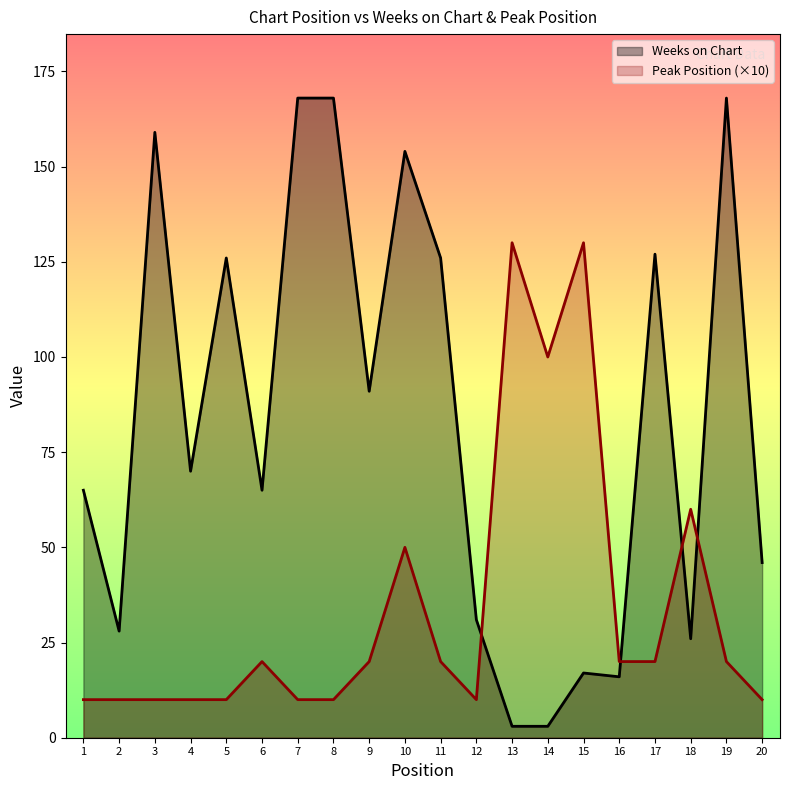

Reading left to right, list all the values displayed in this chart.

Weeks on Chart: 65	28	159	70	126	65	168	168	91	154	126	31	3	3	17	16	127	26	168	46
Peak Position: 10	10	10	10	10	20	10	10	20	50	20	10	130	100	130	20	20	60	20	10